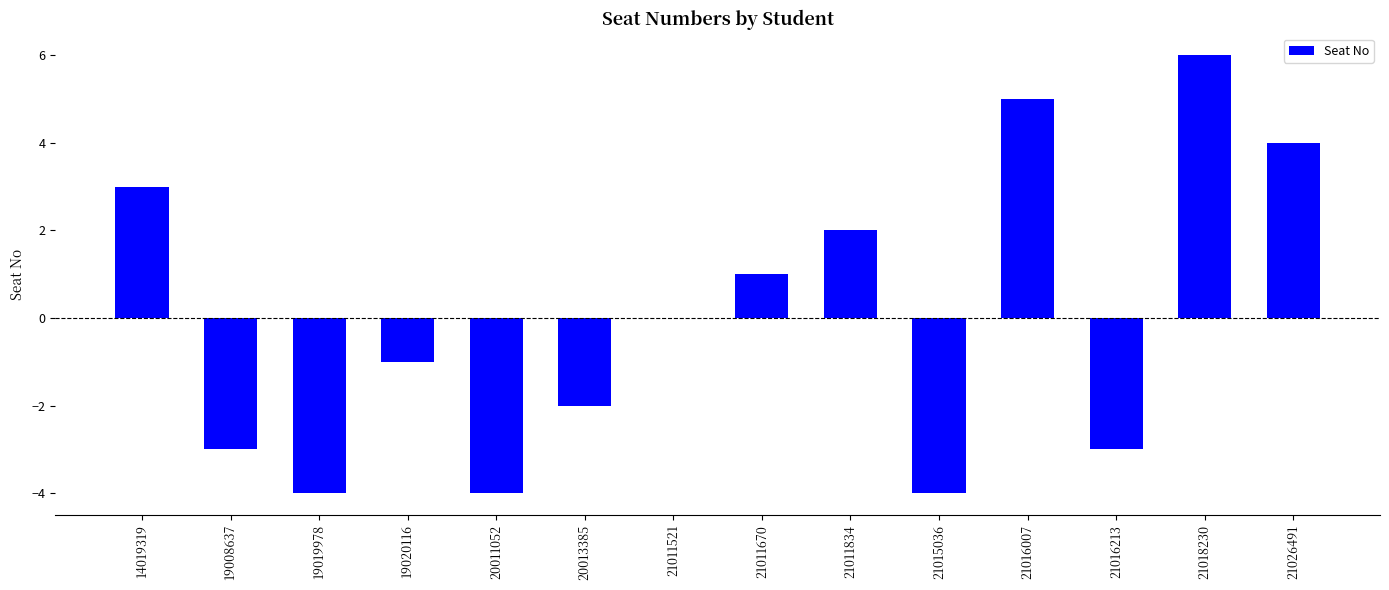

Between 21011834 and 19008637, which is larger?

21011834